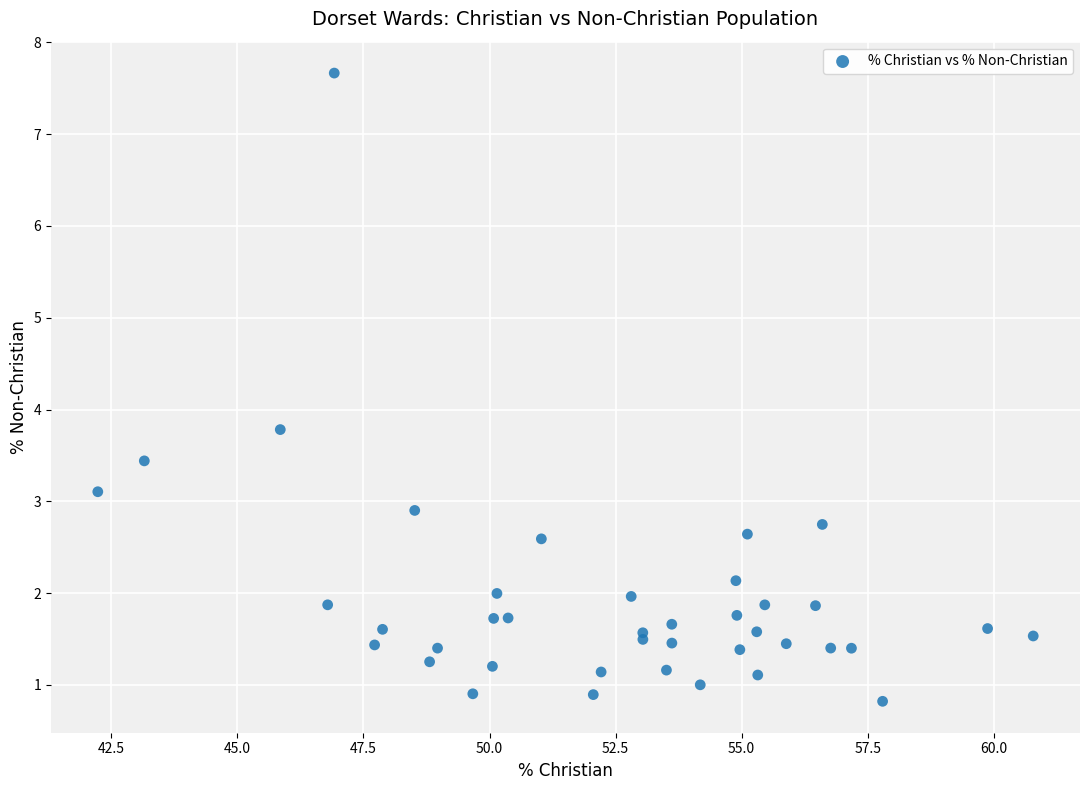

What Y value in the scatter plot is closest to 4?

3.8